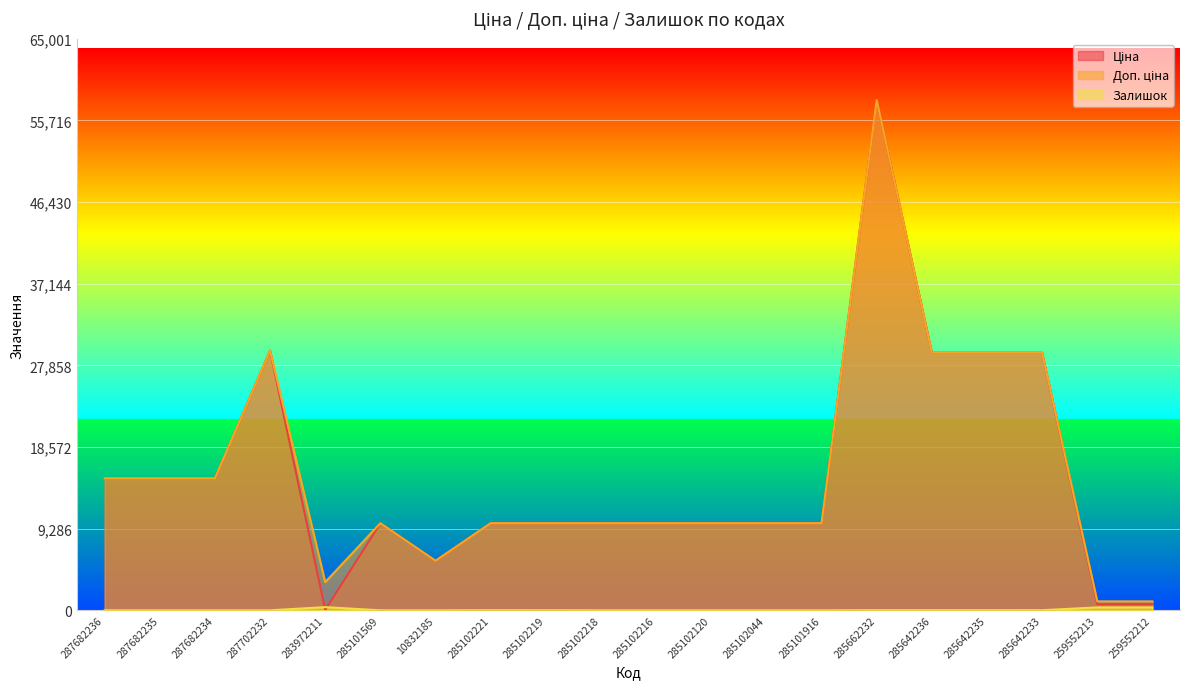

True or false: Доп. ціна has a value of 8408.5 at 10832185.

False